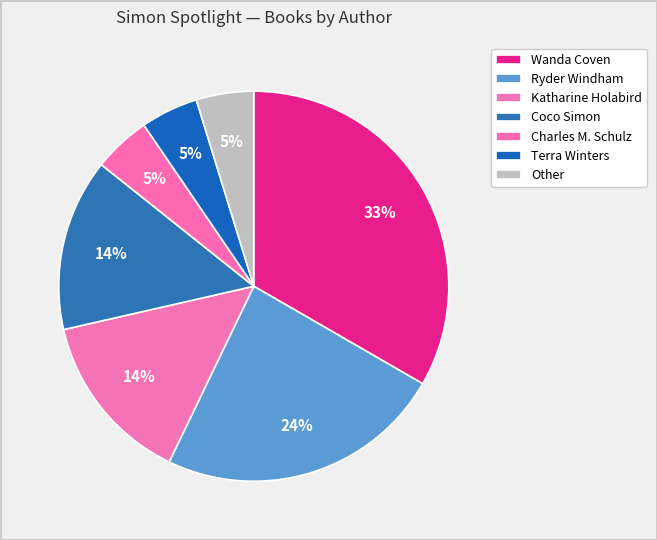

How many segments does this pie chart have?

7